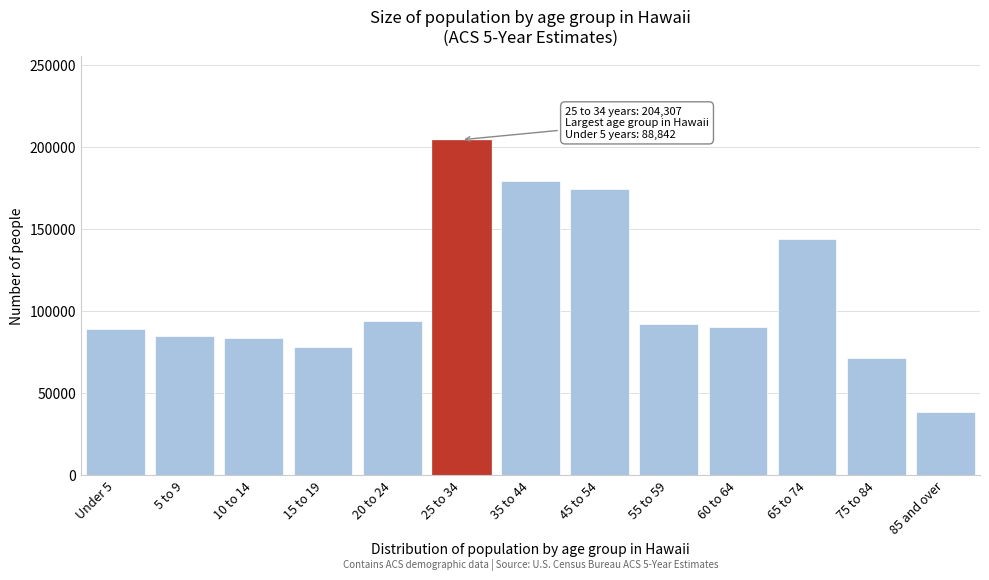

Reading left to right, transcribe all the data shown in this chart.

88842	84852	83615	77712	94068	204307	178976	174021	92001	90094	143921	71174	38511